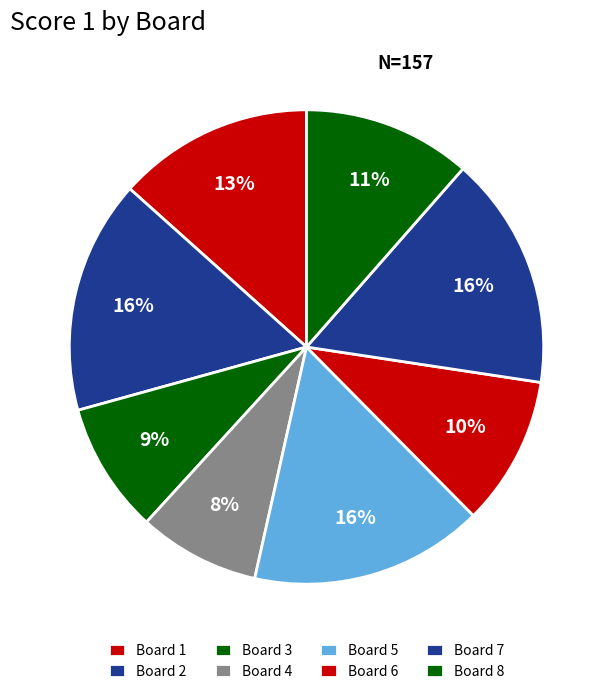

To the nearest percent, what is the average slice percentage?

12%